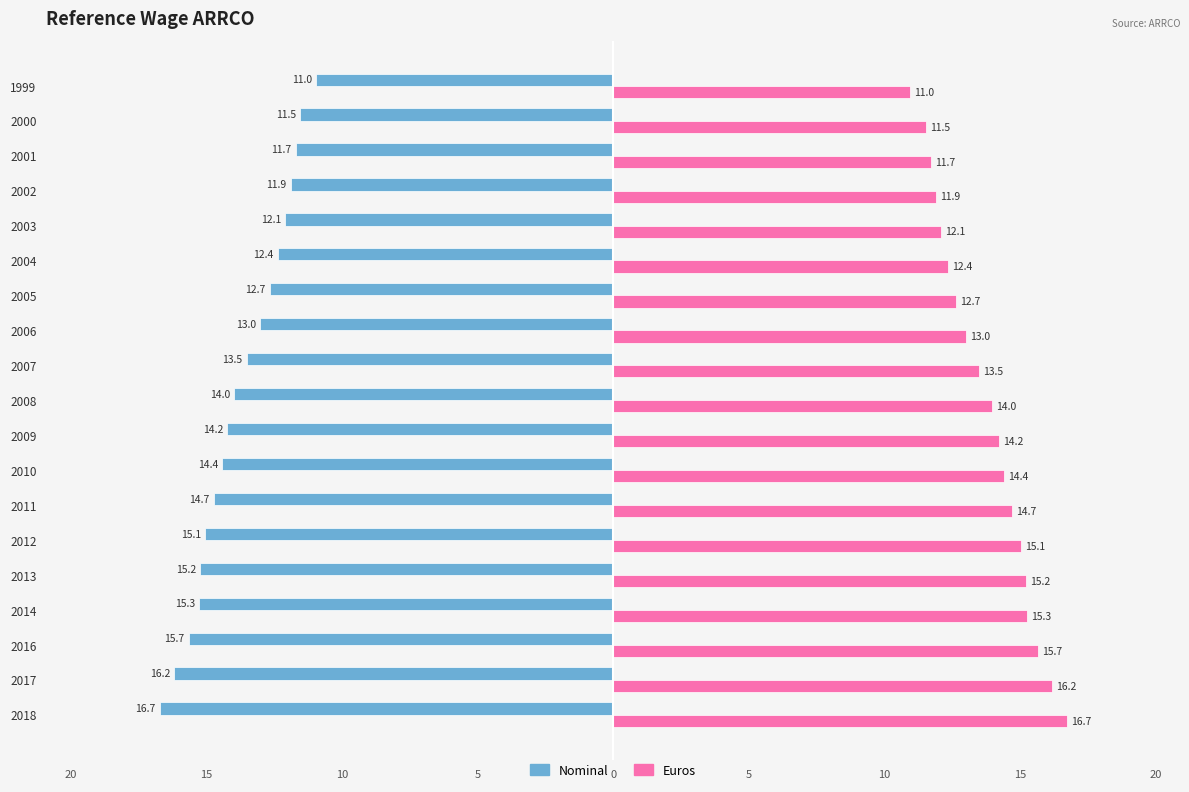

What is the sum of all Nominal values?

-261.2